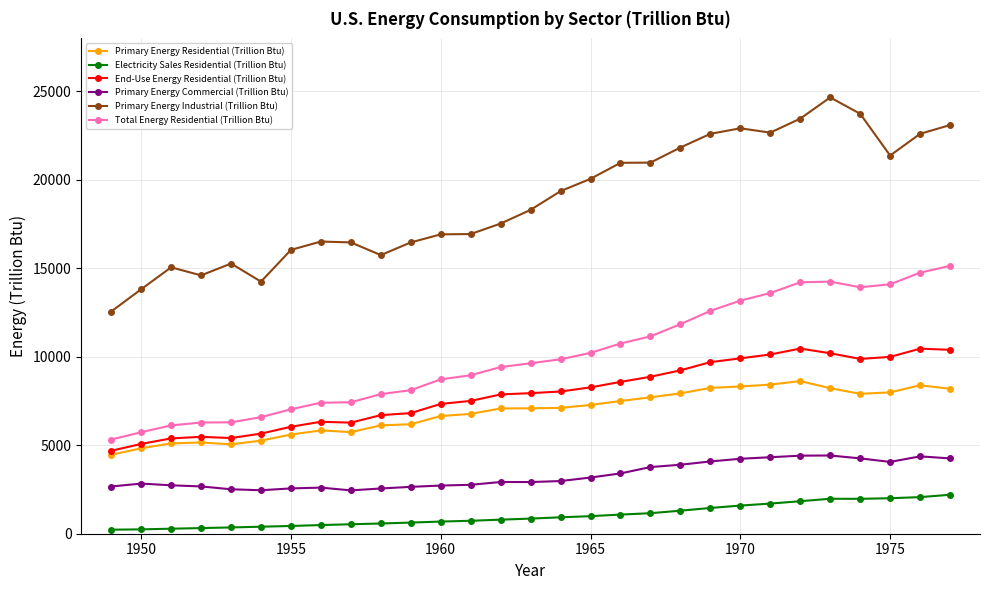

Which series has the largest total across all categories?

Primary Energy Industrial (Trillion Btu)